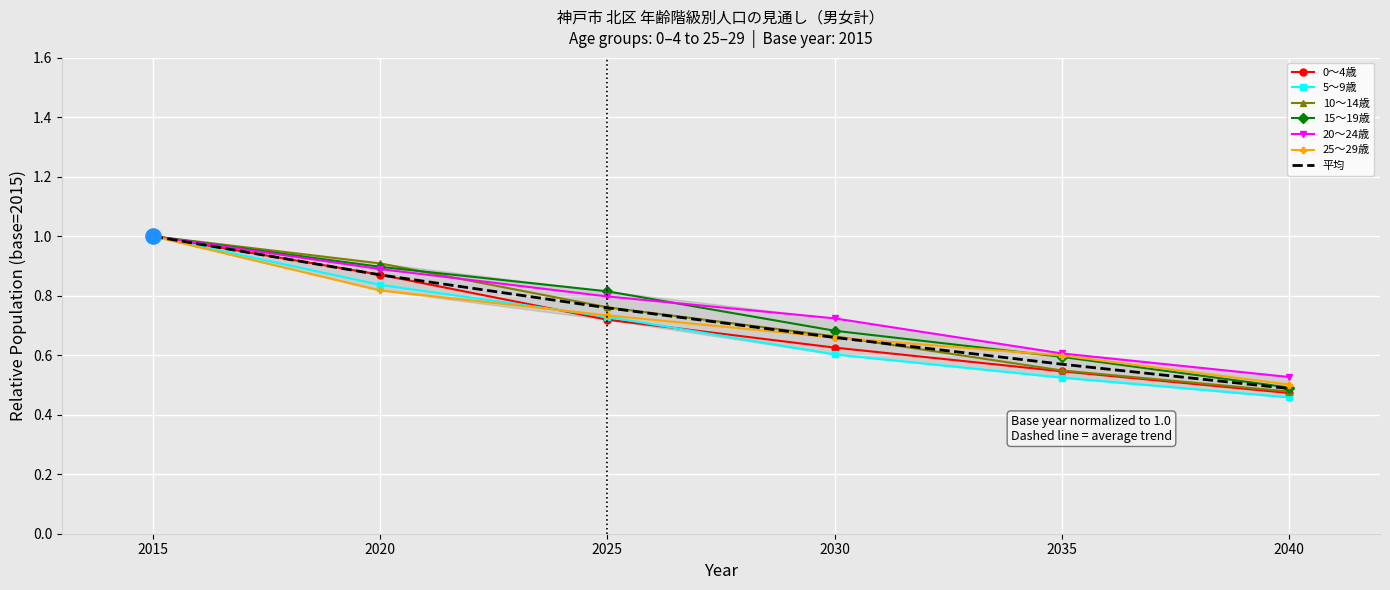

At which category is the sum across all series the highest?

2015